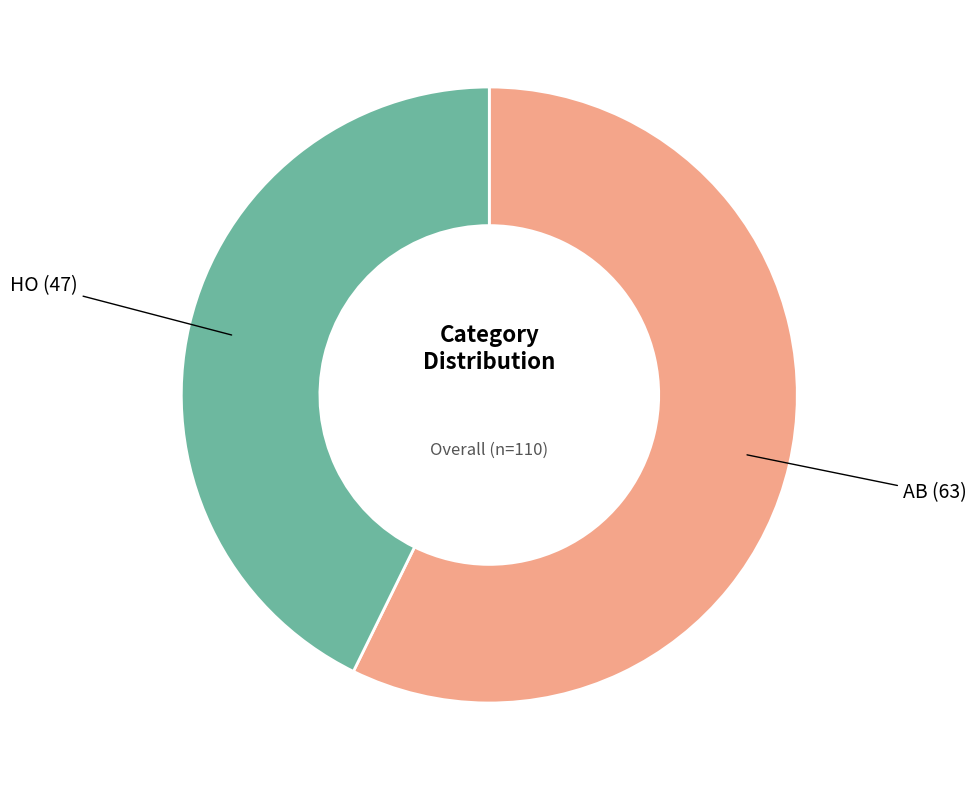

The AB slice represents 49% of the pie. True or false?

False